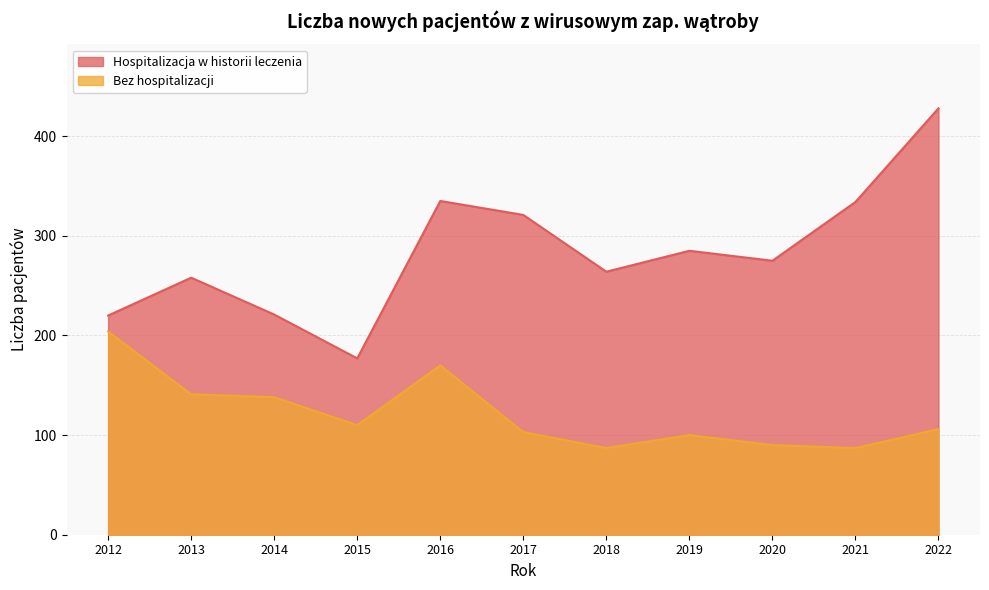

True or false: Bez hospitalizacji and Hospitalizacja w historii leczenia cross at least once.

False